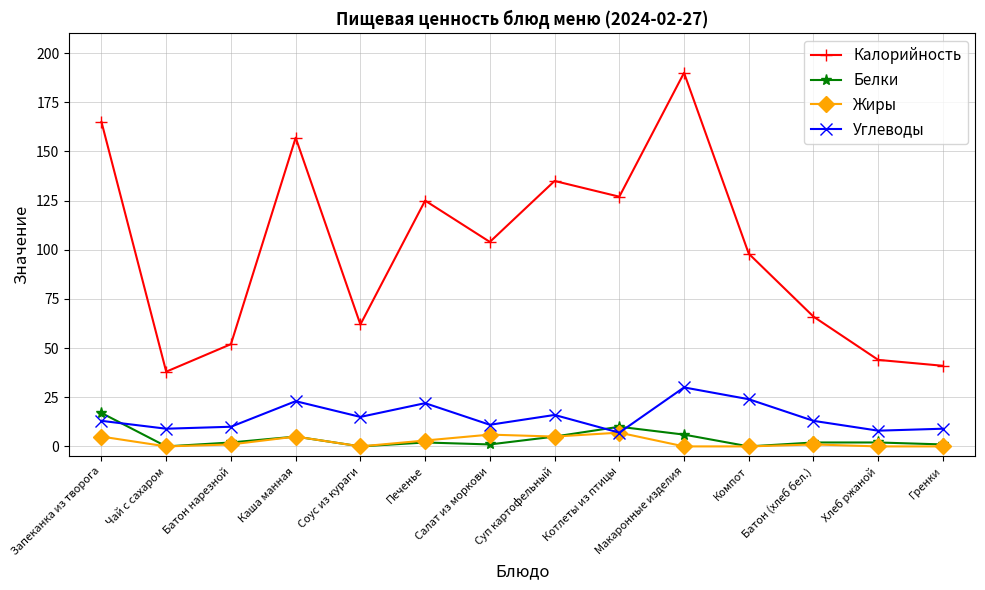

Is the value of Калорийность at Печенье greater than the value of Жиры at Хлеб ржаной?

Yes